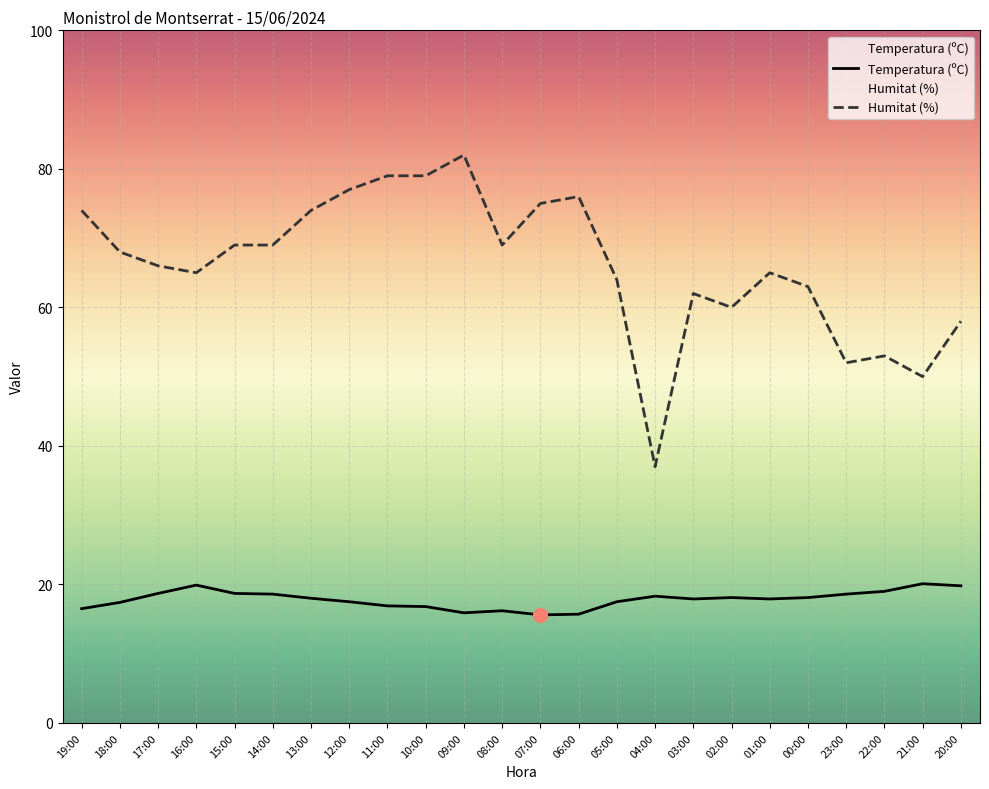

How many lines are shown in the chart?

2